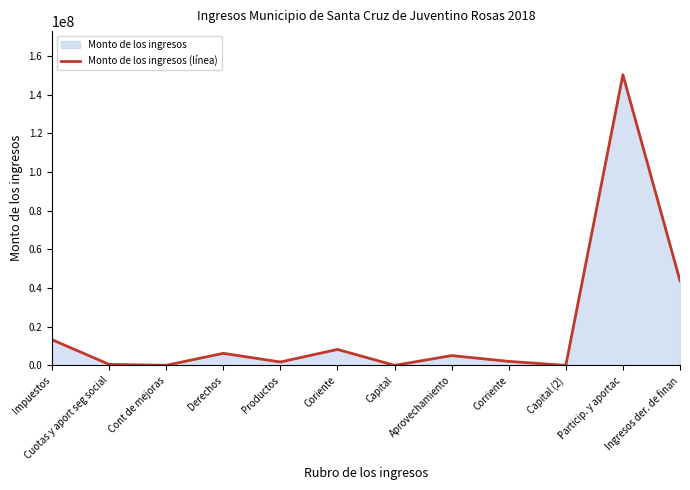

List the labels in order of value, smallest first.

Capital, Capital (2), Cont de mejoras, Cuotas y aport seg social, Productos, Corriente, Aprovechamiento, Derechos, Coriente, Impuestos, Ingresos der. de finan, Particip. y aportac